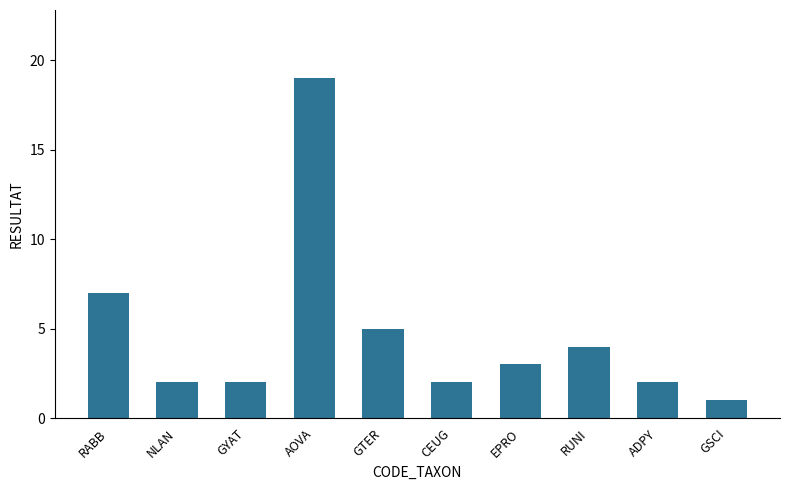

How many values are below 3?

5